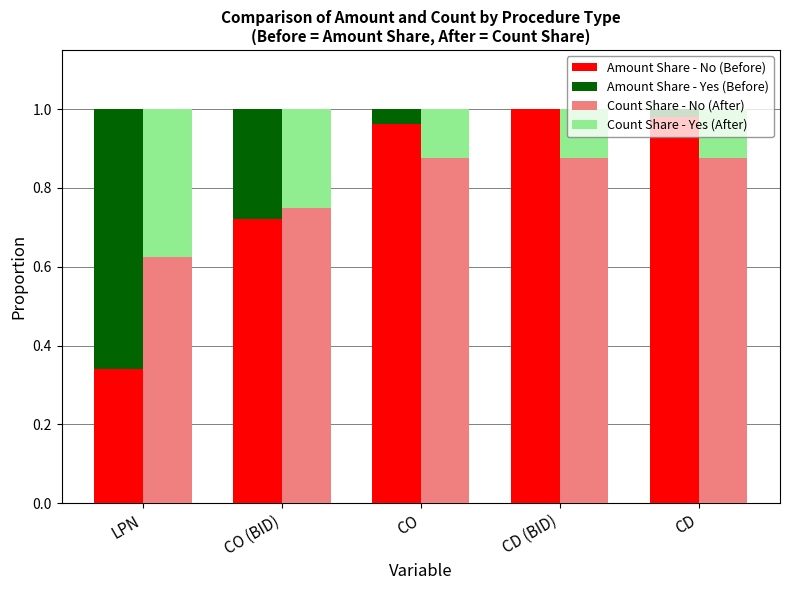

What is the value of the Amount Share - No (Before) bar at the 5th from the left?

1.0